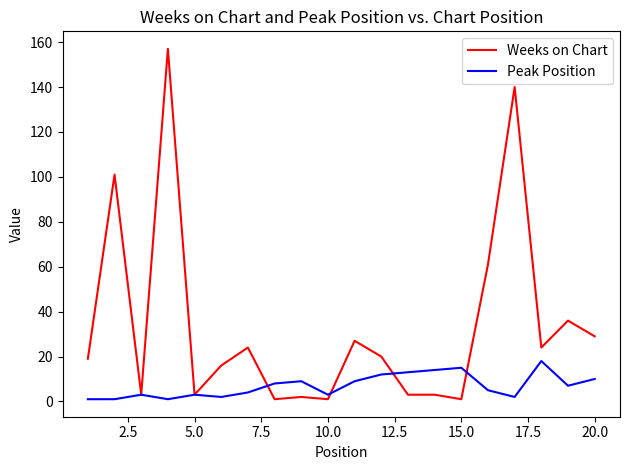

What is the difference between the second highest and minimum values in the Weeks on Chart series?

139